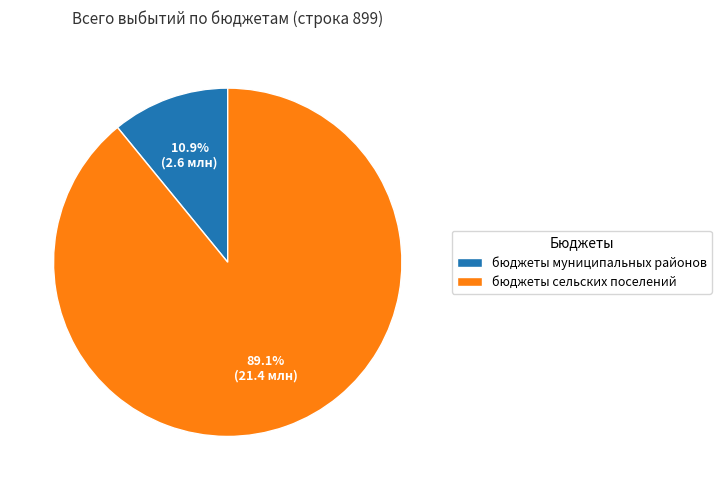

To the nearest percent, what is the difference between the бюджеты муниципальных районов and бюджеты сельских поселений slice percentages?

78%